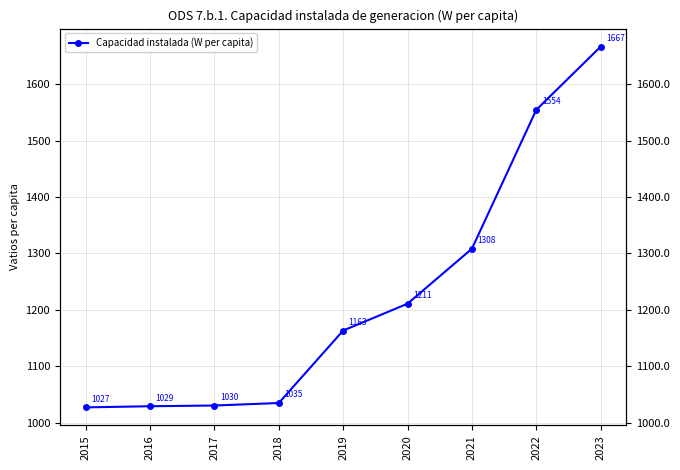

Which label corresponds to the largest value in the chart?

2023